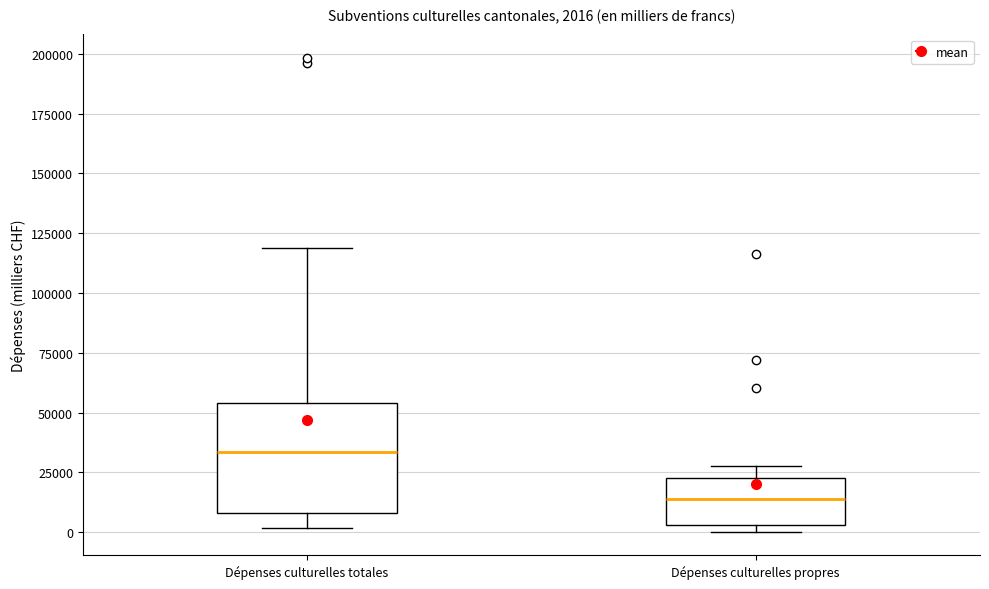

Comparing the boxes themselves (not the whiskers), which one is the tallest?

Dépenses culturelles totales